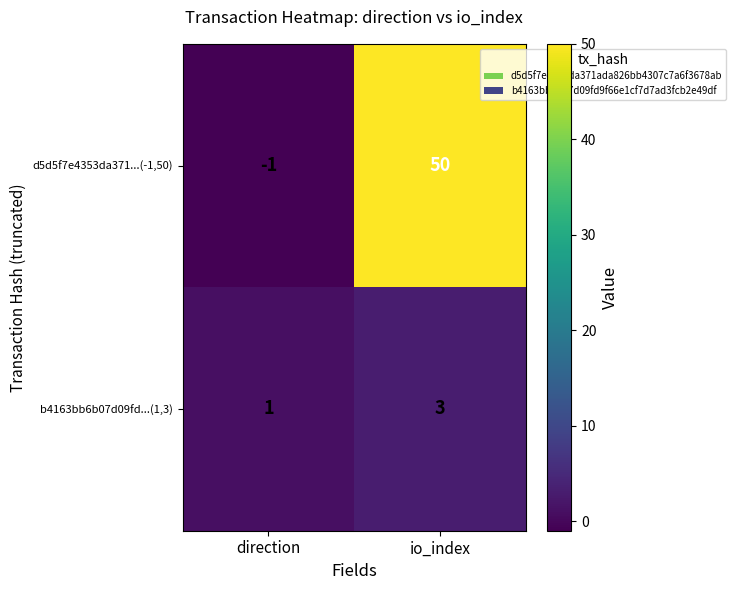

At how many categories does at least one series exceed 41?

1